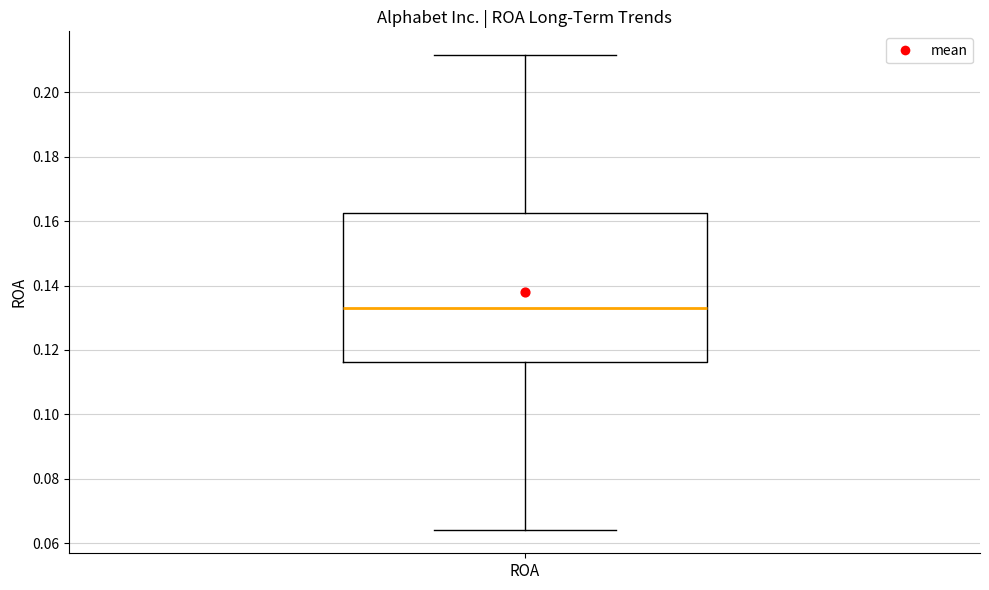

Where is the lower edge of the box for ROA on the y-axis? The values are not printed on the chart, so give them approximately, as read against the axis.

0.116